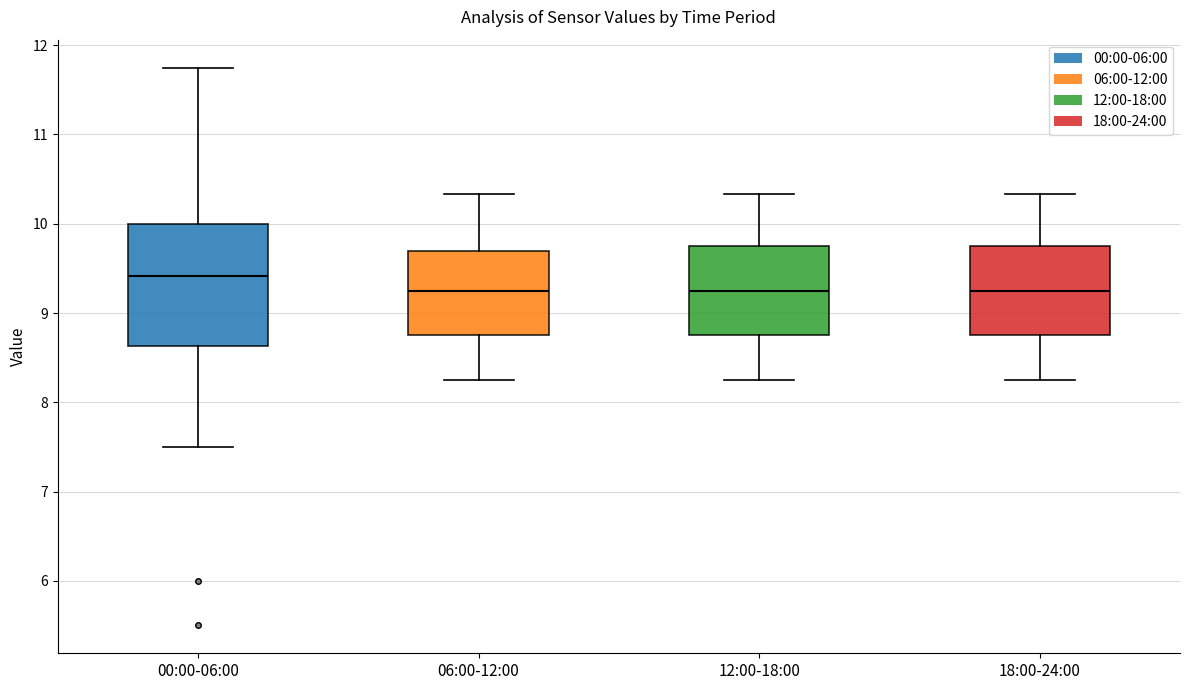

Reading left to right, read every box against the y-axis: the position of its median line, the range the box covers, and the ends of its whiskers. The values are not printed on the chart, so give them approximately, as read against the axis.

00:00-06:00: median 9.4, box 8.6 to 10.0, whiskers 7.5 to 11.8
06:00-12:00: median 9.3, box 8.8 to 9.7, whiskers 8.3 to 10.3
12:00-18:00: median 9.3, box 8.8 to 9.8, whiskers 8.3 to 10.3
18:00-24:00: median 9.3, box 8.8 to 9.8, whiskers 8.3 to 10.3